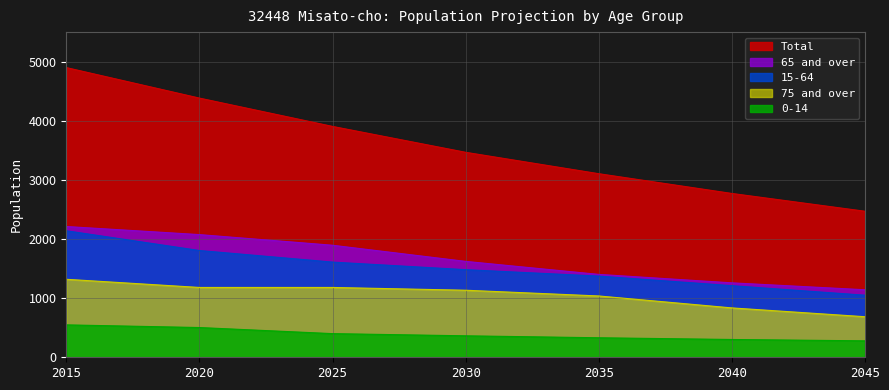

At which category is the sum across all series the highest?

2015